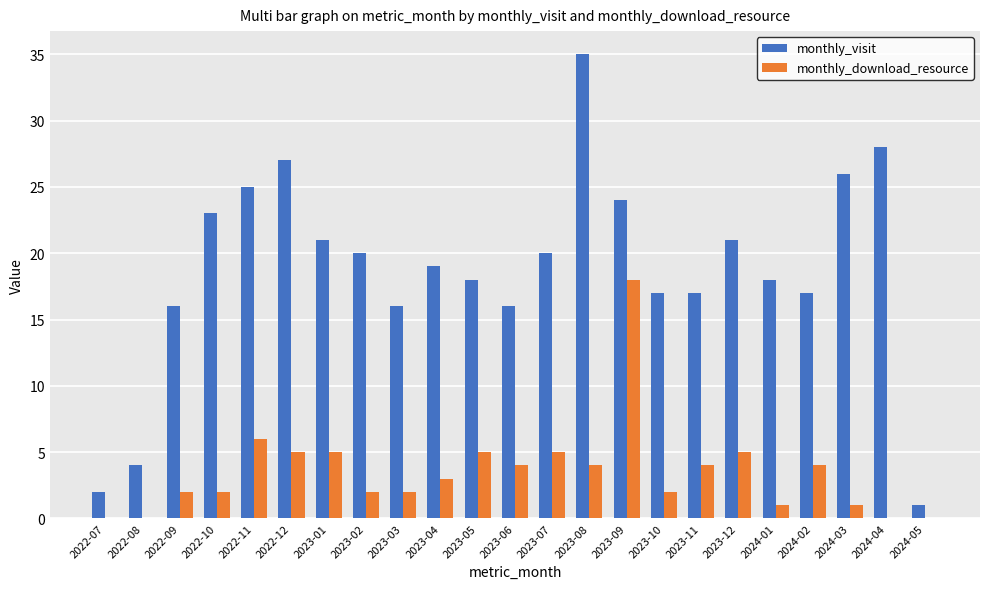

True or false: monthly_download_resource has a value of 5 at 2023-12.

True